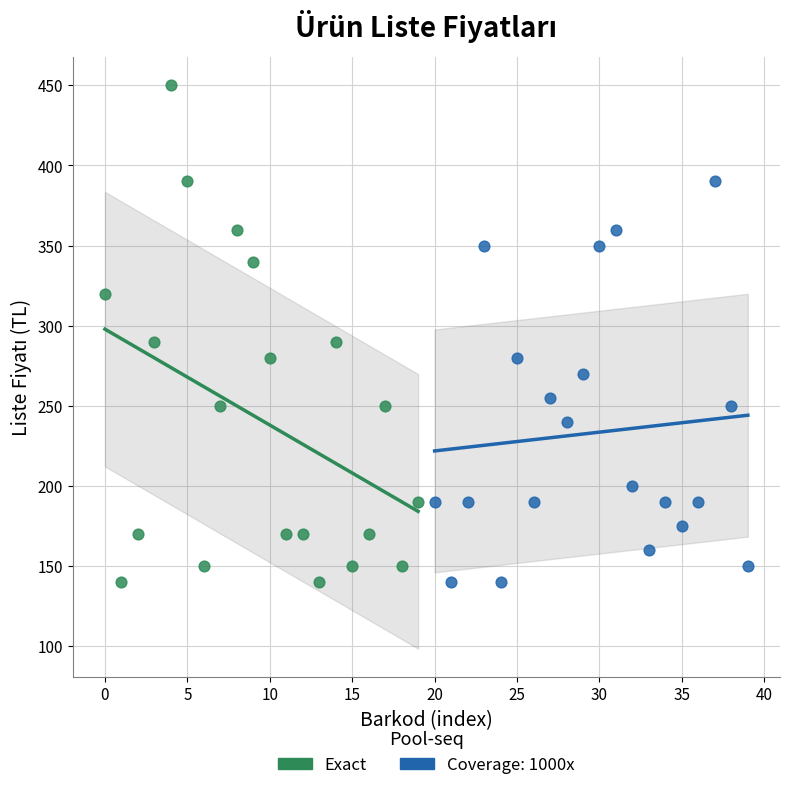

Which series has the widest spread of Y values?

Exact